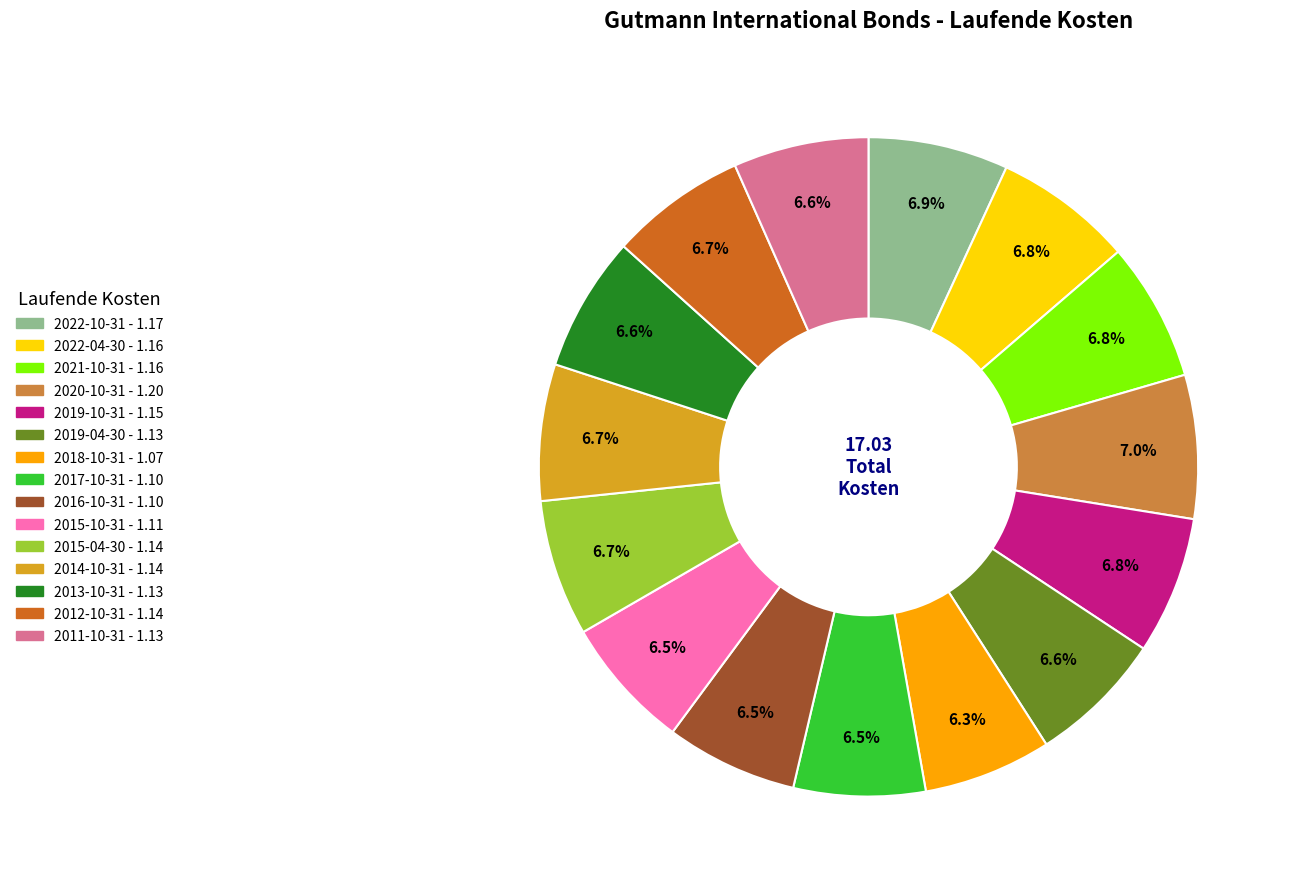

Is 2018-10-31 the majority of the pie?

No